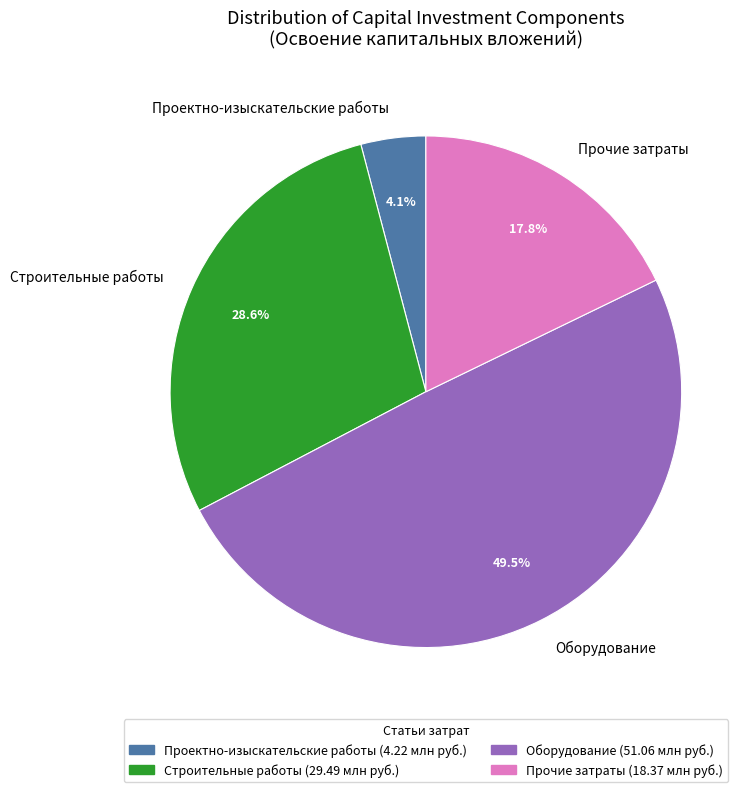

Combined, do Прочие затраты and Строительные работы account for over 50%?

No